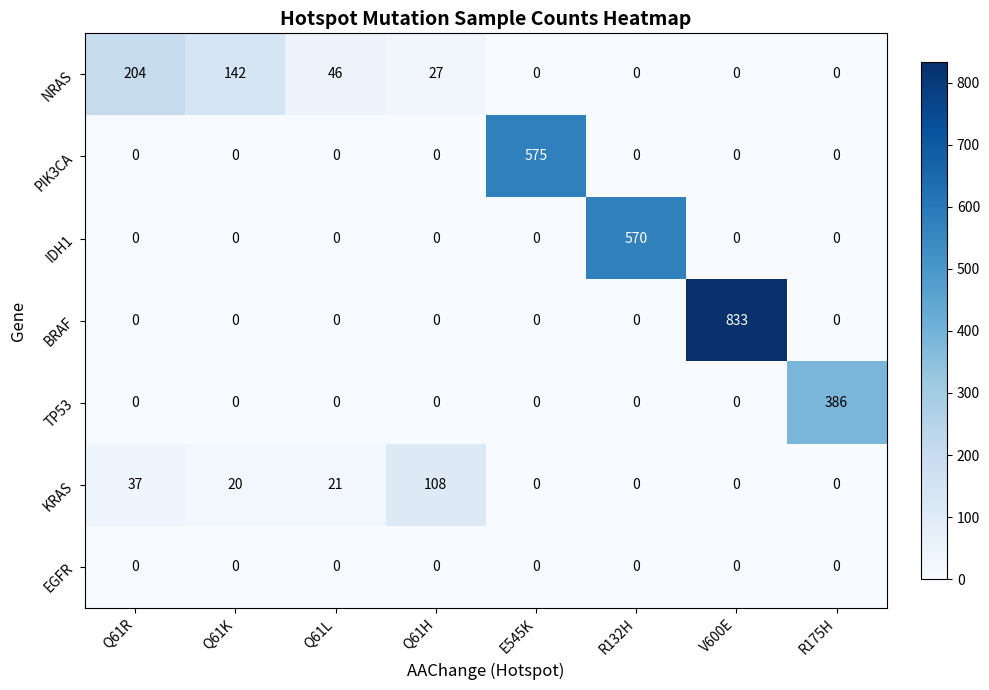

Between E545K and V600E, which series saw the biggest shift?

BRAF